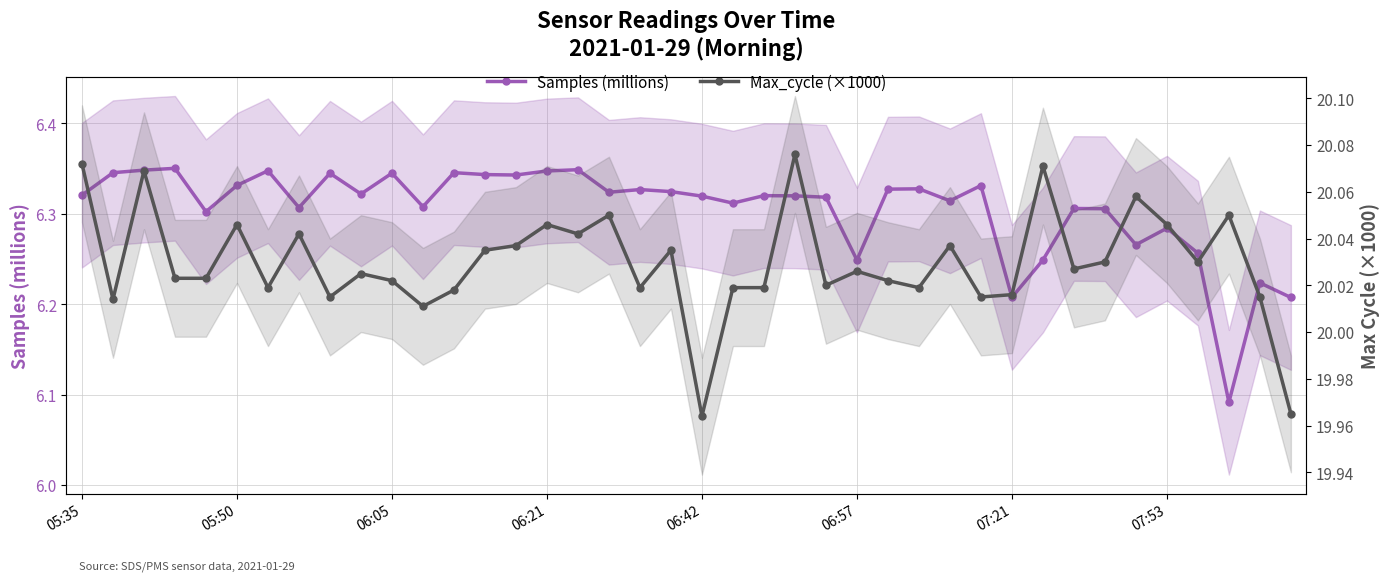

How many interior local peaks does the Max_cycle (×1000) series have?

13